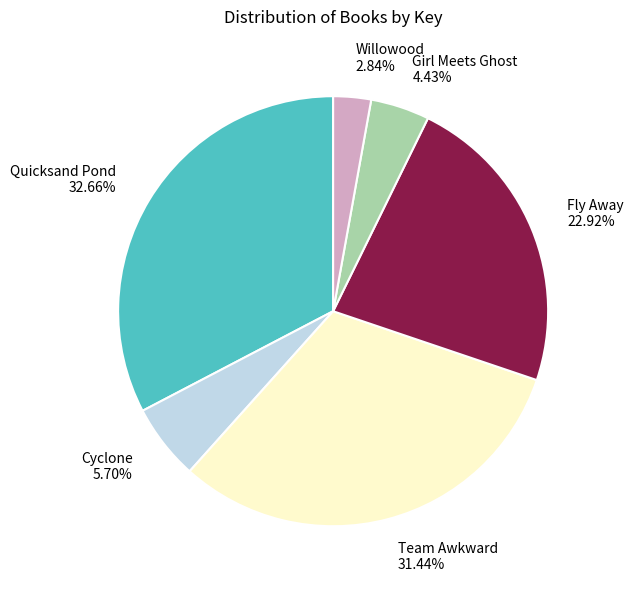

To the nearest percent, what is the combined percentage of Girl Meets Ghost and Willowood?

7%